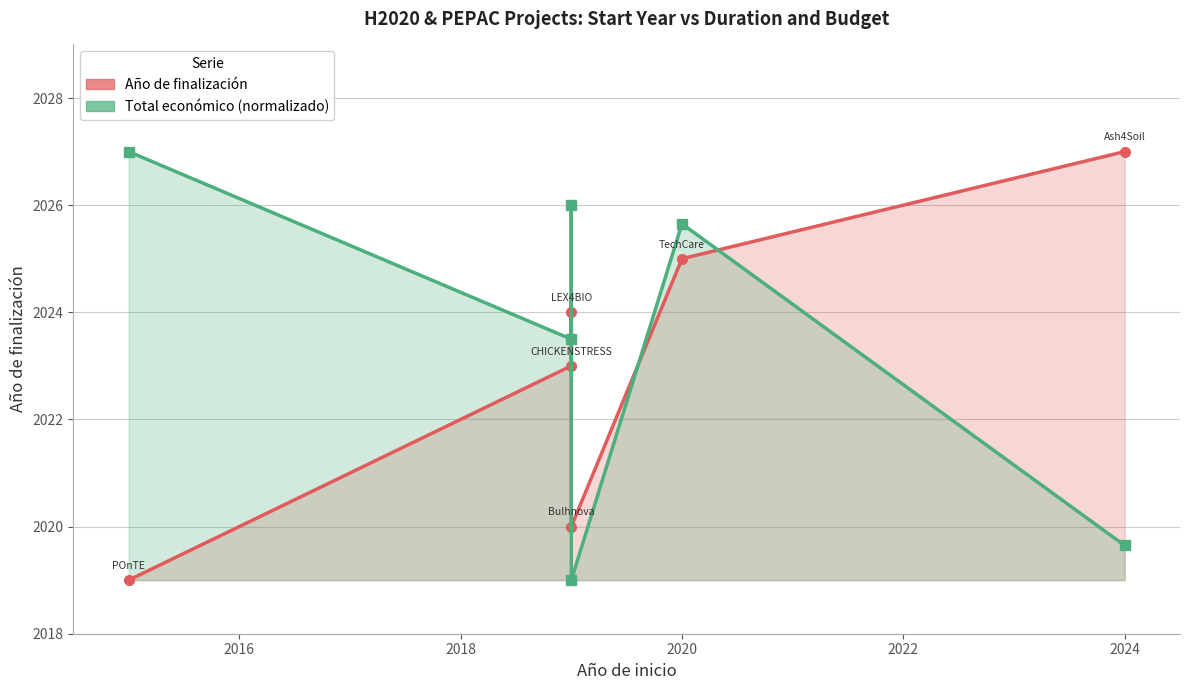

What are all the series names shown in the legend?

Año de finalización, Total económico (normalizado)